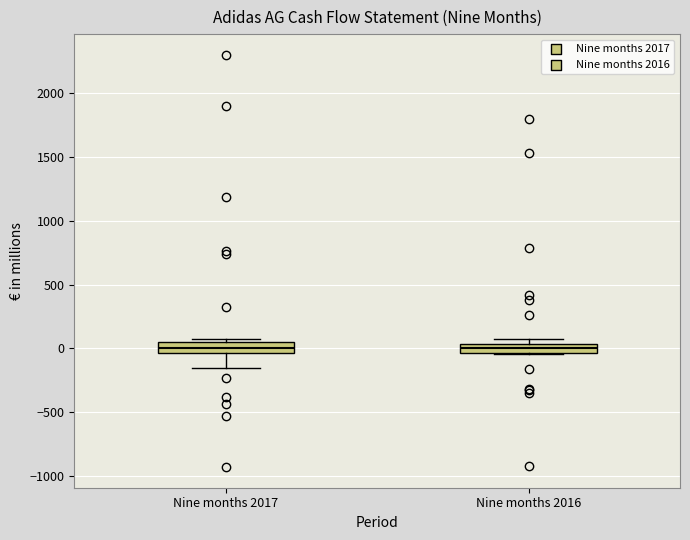

Where does the median line of the box for Nine months 2016 sit on the y-axis? The values are not printed on the chart, so give them approximately, as read against the axis.

0